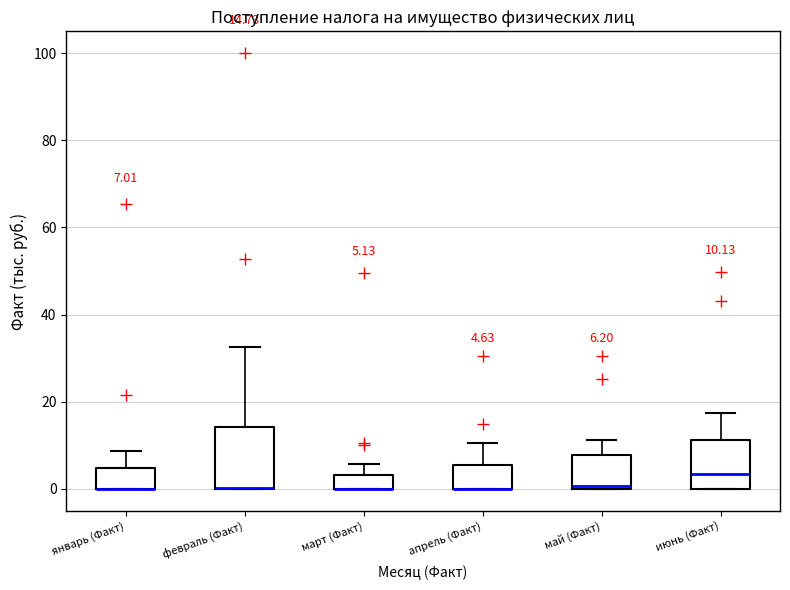

Comparing the boxes themselves (not the whiskers), which one is the tallest?

февраль (Факт)